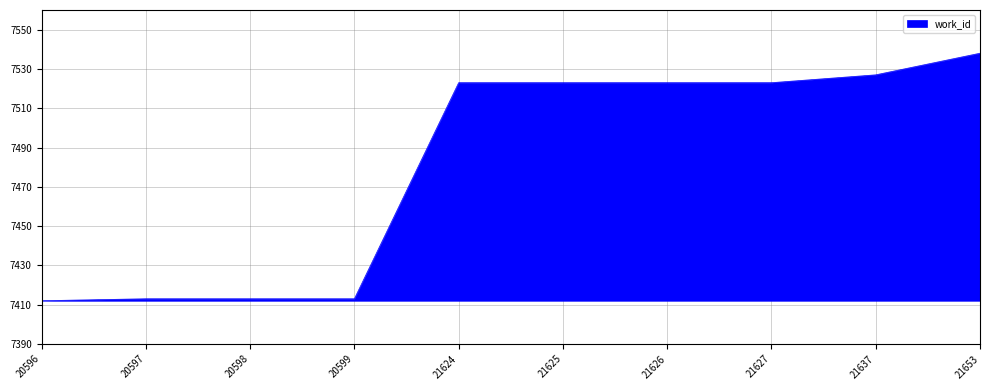

The chart shows a value of 11415 at 21627. True or false?

False